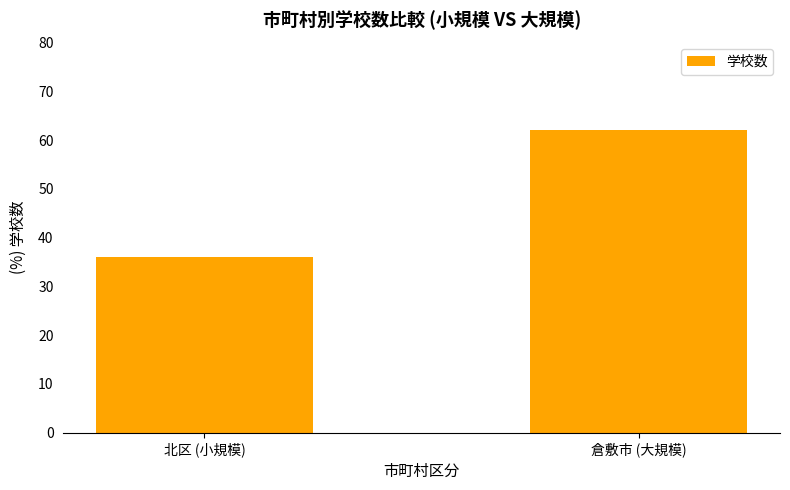

What is the change in value from 北区 (小規模) to 倉敷市 (大規模)?

+26